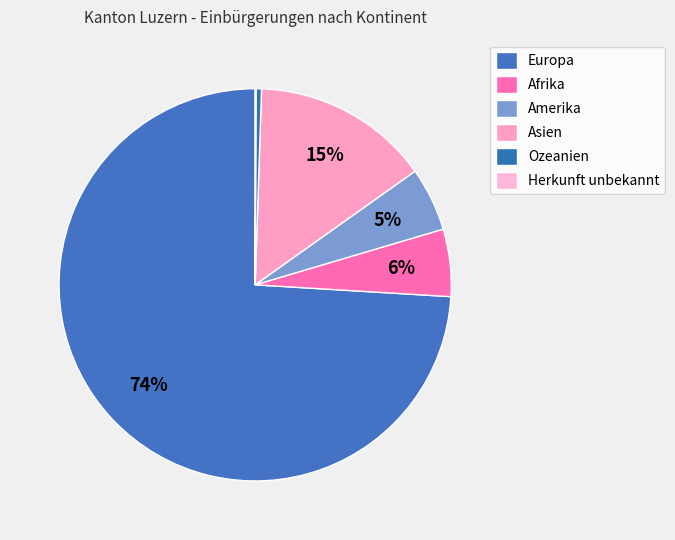

Combined, what portion of the pie is Afrika and Asien?

20.2%